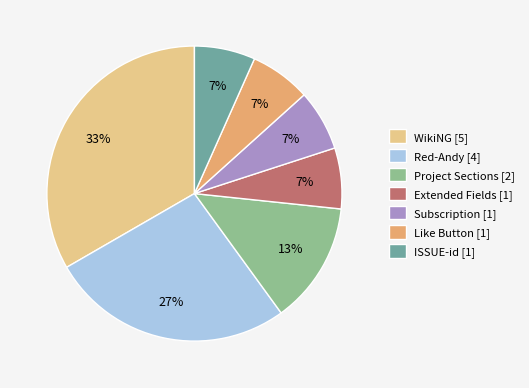

To the nearest percent, what is the average slice percentage?

14%